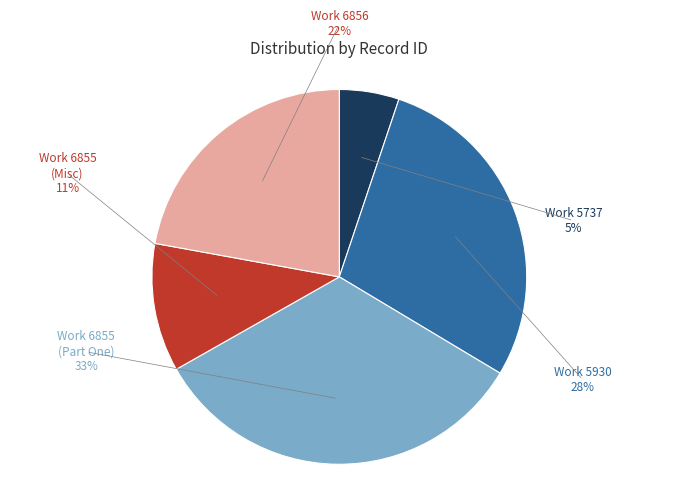

Is it true that Work 5930 (15809) is 1% of the pie?

False